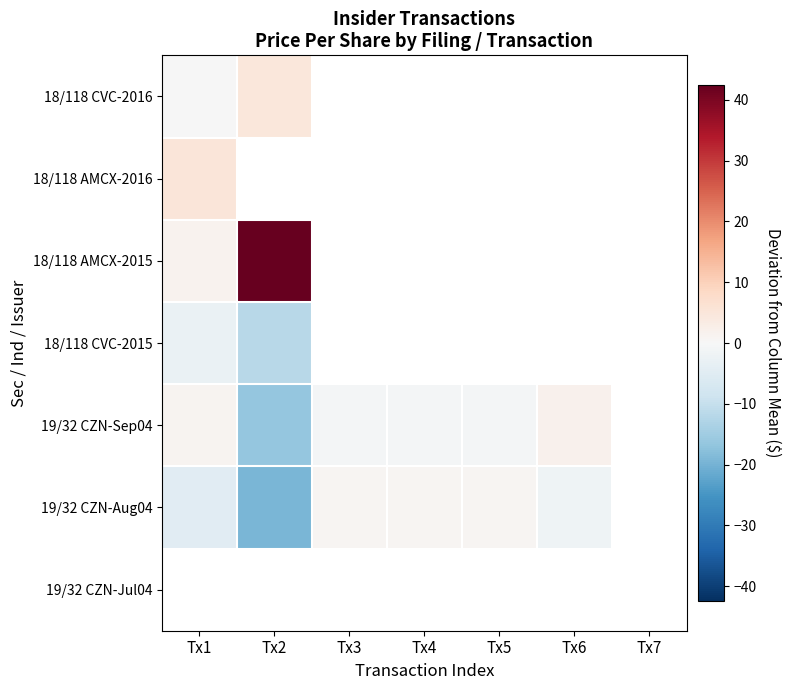

Rank the series by their maximum value, from lowest to highest.

18/118 CVC-2015, 19/32 CZN-Aug04, 19/32 CZN-Sep04, 18/118 CVC-2016, 18/118 AMCX-2016, 18/118 AMCX-2015, 19/32 CZN-Jul04